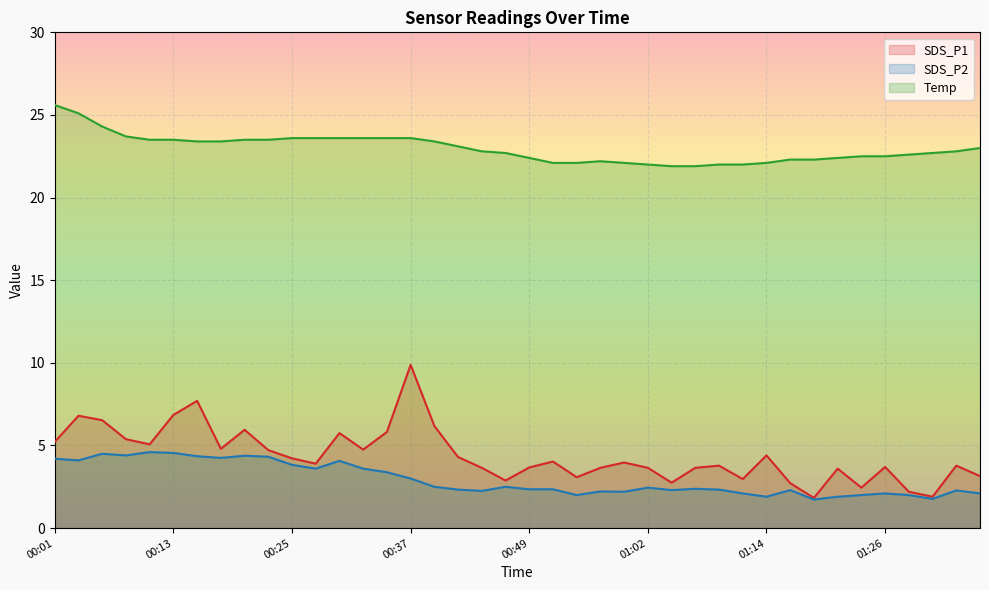

What are all the series names shown in the legend?

SDS_P1, SDS_P2, Temp